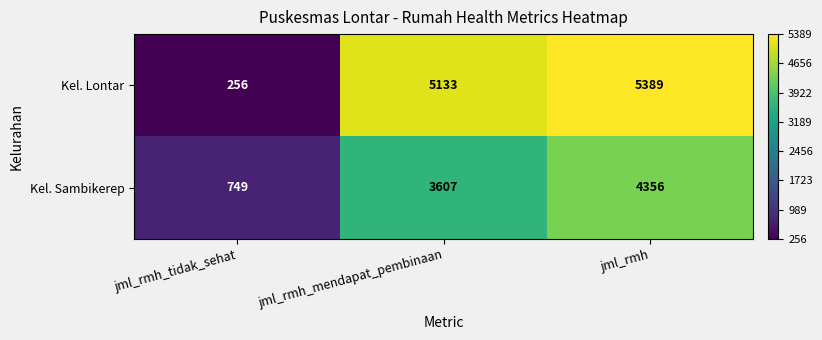

Reading left to right, transcribe all the data shown in this chart.

Kel. Lontar: jml_rmh_tidak_sehat=256	jml_rmh_mendapat_pembinaan=5133	jml_rmh=5389
Kel. Sambikerep: jml_rmh_tidak_sehat=749	jml_rmh_mendapat_pembinaan=3607	jml_rmh=4356